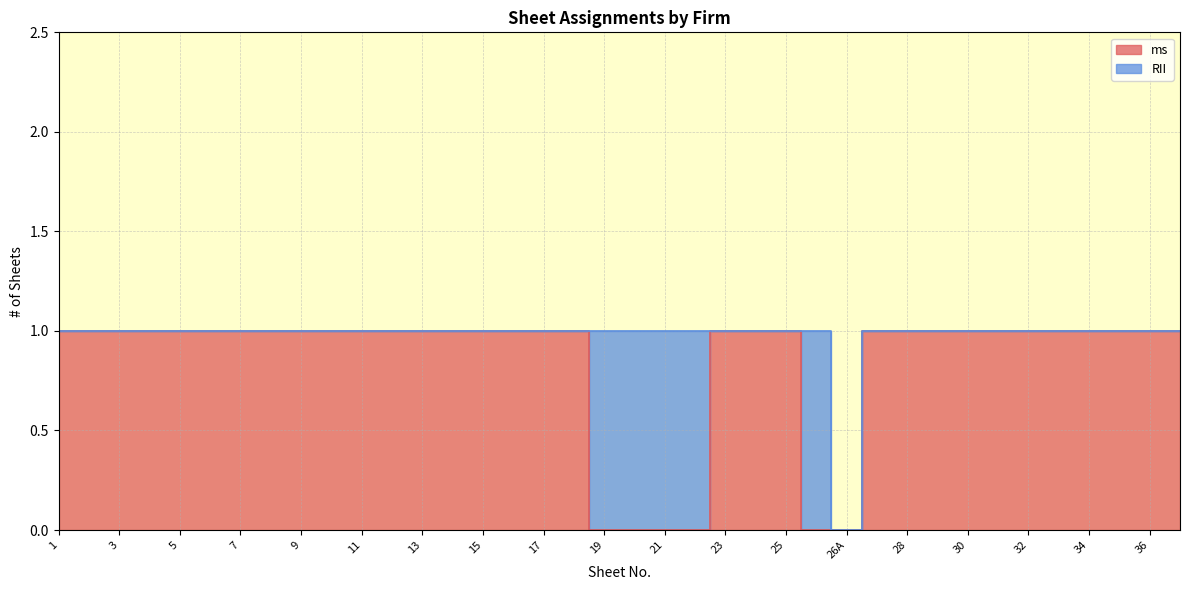

How many positive values are there?

32